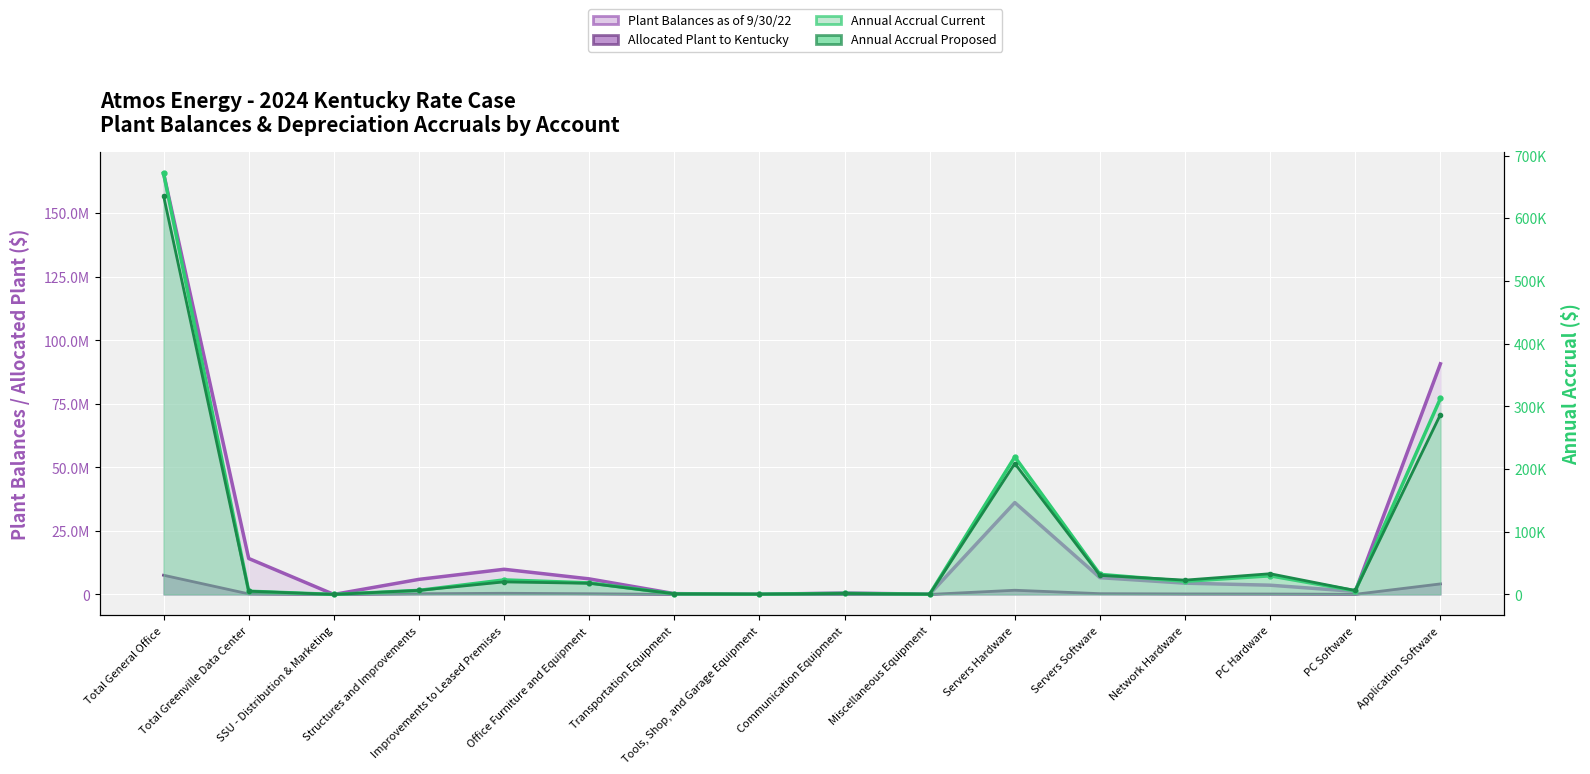

Which category has the lowest value in the Annual Accrual Current series?

SSU - Distribution & Marketing